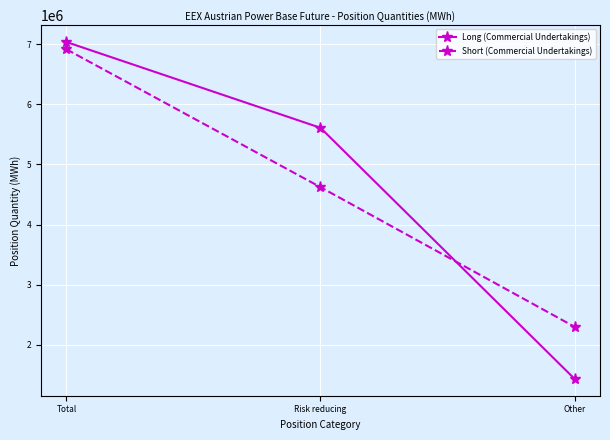

Which category has the highest value across all series?

Total